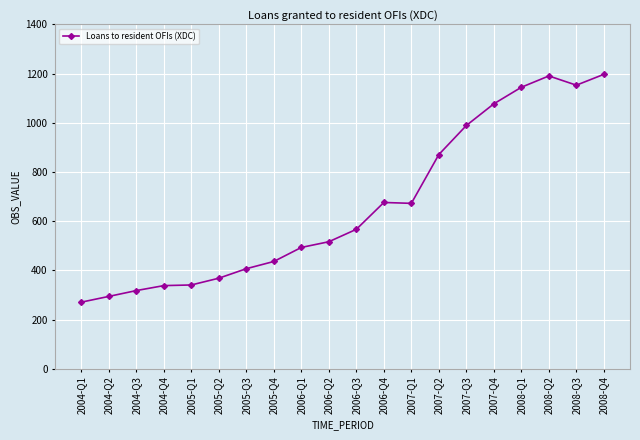

Does the chart display data point markers on the line(s)?

Yes